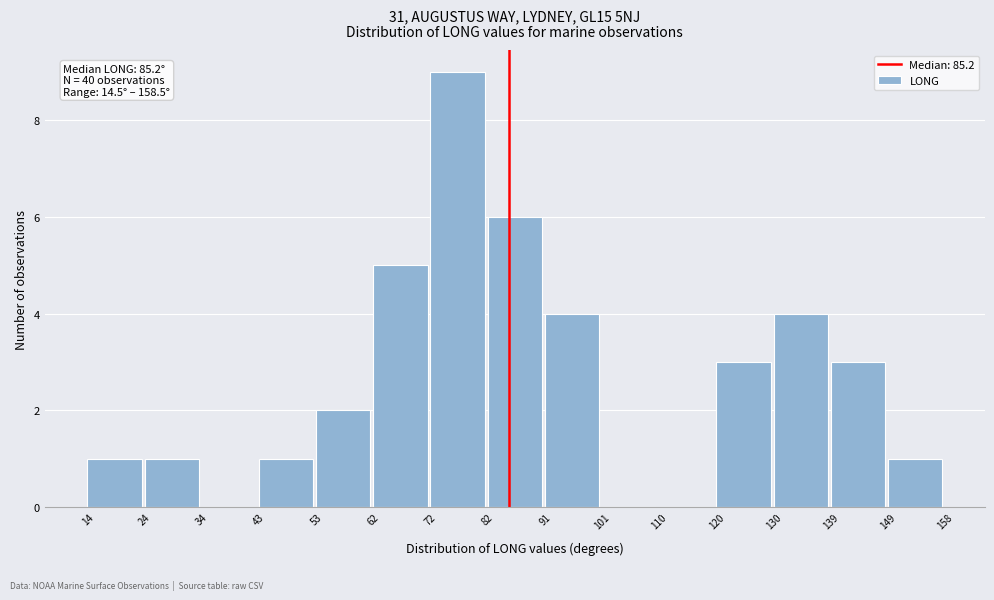

Which range on the x-axis has the tallest bar?

72 to 82